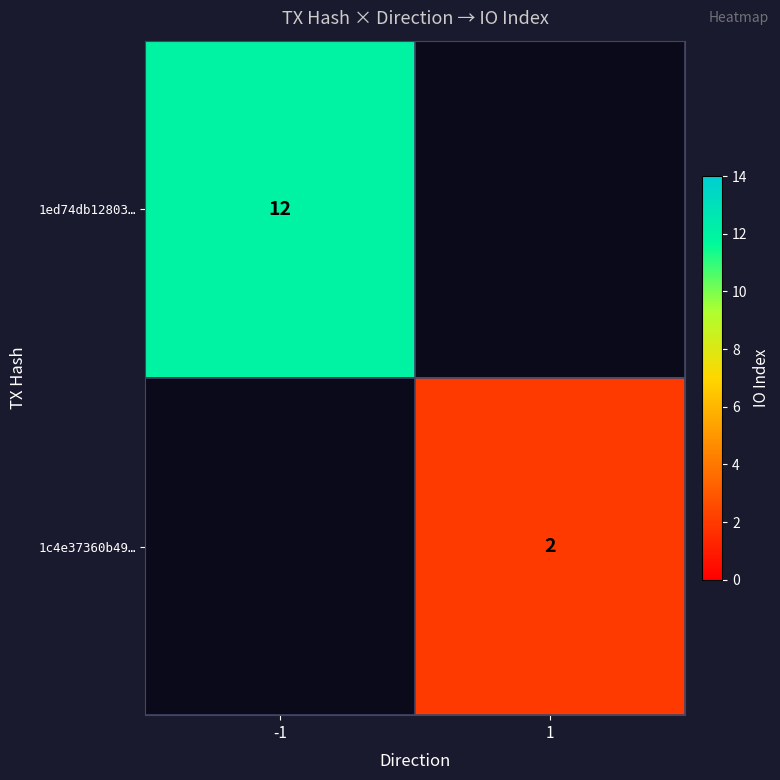

The 1ed74db12803… series shows 18 at -1. True or false?

False